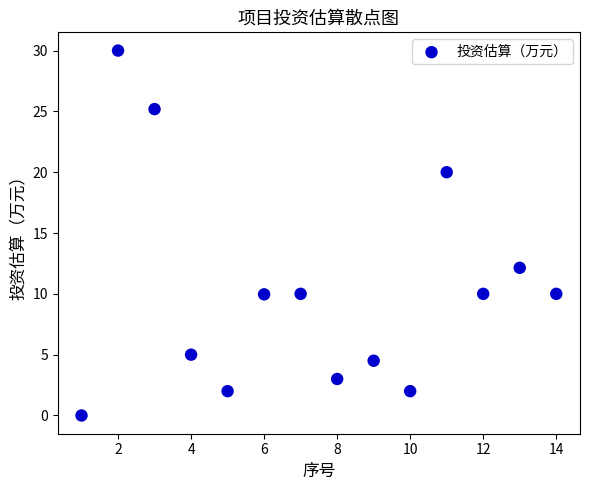

What is the range of X values (max minus min)?

13.0